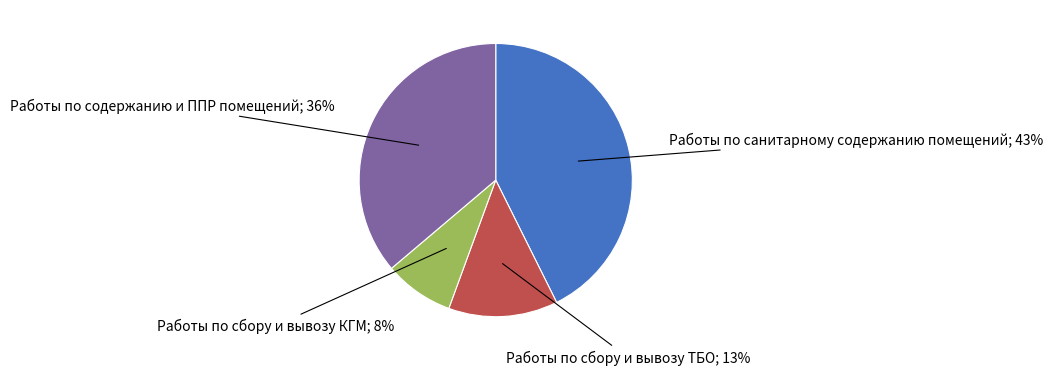

Is there a majority slice in this chart?

No